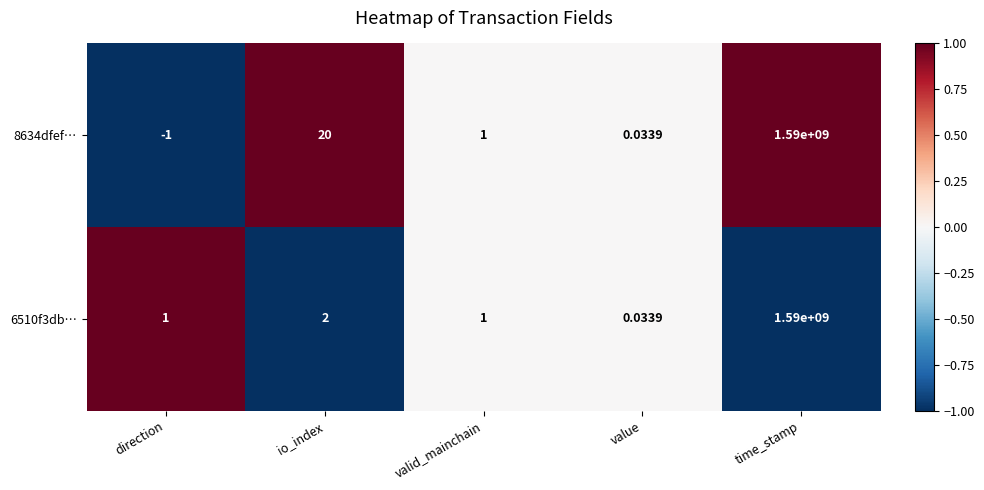

At how many categories does at least one series exceed 0?

5